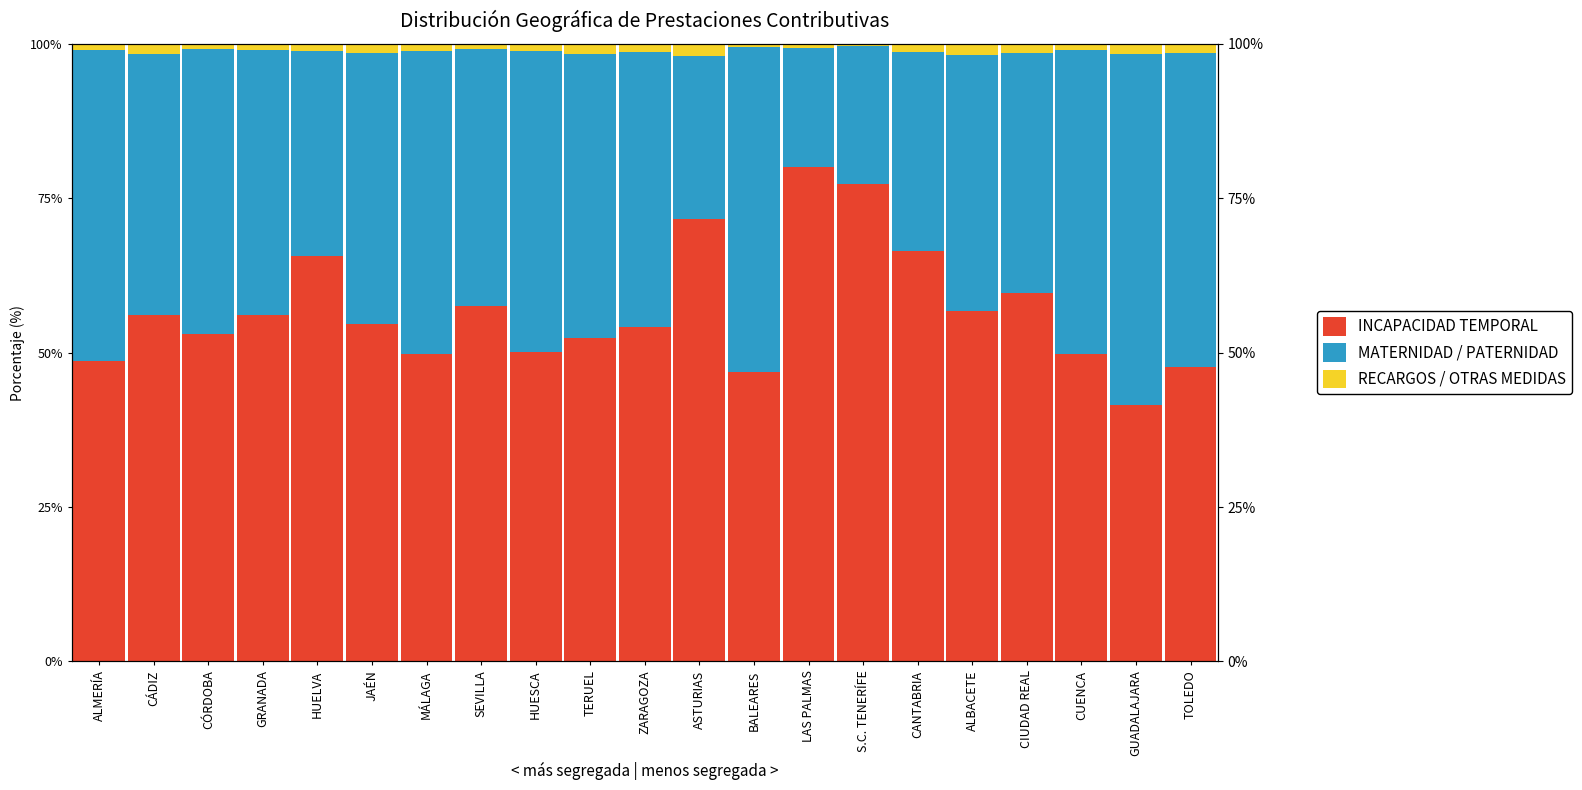

Reading right to left, what are all the values shown in this chart?

INCAPACIDAD TEMPORAL: TOLEDO=0.5	GUADALAJARA=0.4	CUENCA=0.5	CIUDAD REAL=0.6	ALBACETE=0.6	CANTABRIA=0.7	S.C. TENERÍFE=0.8	LAS PALMAS=0.8	BALEARES=0.5	ASTURIAS=0.7	ZARAGOZA=0.5	TERUEL=0.5	HUESCA=0.5	SEVILLA=0.6	MÁLAGA=0.5	JAÉN=0.5	HUELVA=0.7	GRANADA=0.6	CÓRDOBA=0.5	CÁDIZ=0.6	ALMERÍA=0.5
MATERNIDAD / PATERNIDAD: TOLEDO=0.5	GUADALAJARA=0.6	CUENCA=0.5	CIUDAD REAL=0.4	ALBACETE=0.4	CANTABRIA=0.3	S.C. TENERÍFE=0.2	LAS PALMAS=0.2	BALEARES=0.5	ASTURIAS=0.3	ZARAGOZA=0.4	TERUEL=0.5	HUESCA=0.5	SEVILLA=0.4	MÁLAGA=0.5	JAÉN=0.4	HUELVA=0.3	GRANADA=0.4	CÓRDOBA=0.5	CÁDIZ=0.4	ALMERÍA=0.5
RECARGOS / OTRAS MEDIDAS: TOLEDO=0.0	GUADALAJARA=0.0	CUENCA=0.0	CIUDAD REAL=0.0	ALBACETE=0.0	CANTABRIA=0.0	S.C. TENERÍFE=0.0	LAS PALMAS=0.0	BALEARES=0.0	ASTURIAS=0.0	ZARAGOZA=0.0	TERUEL=0.0	HUESCA=0.0	SEVILLA=0.0	MÁLAGA=0.0	JAÉN=0.0	HUELVA=0.0	GRANADA=0.0	CÓRDOBA=0.0	CÁDIZ=0.0	ALMERÍA=0.0